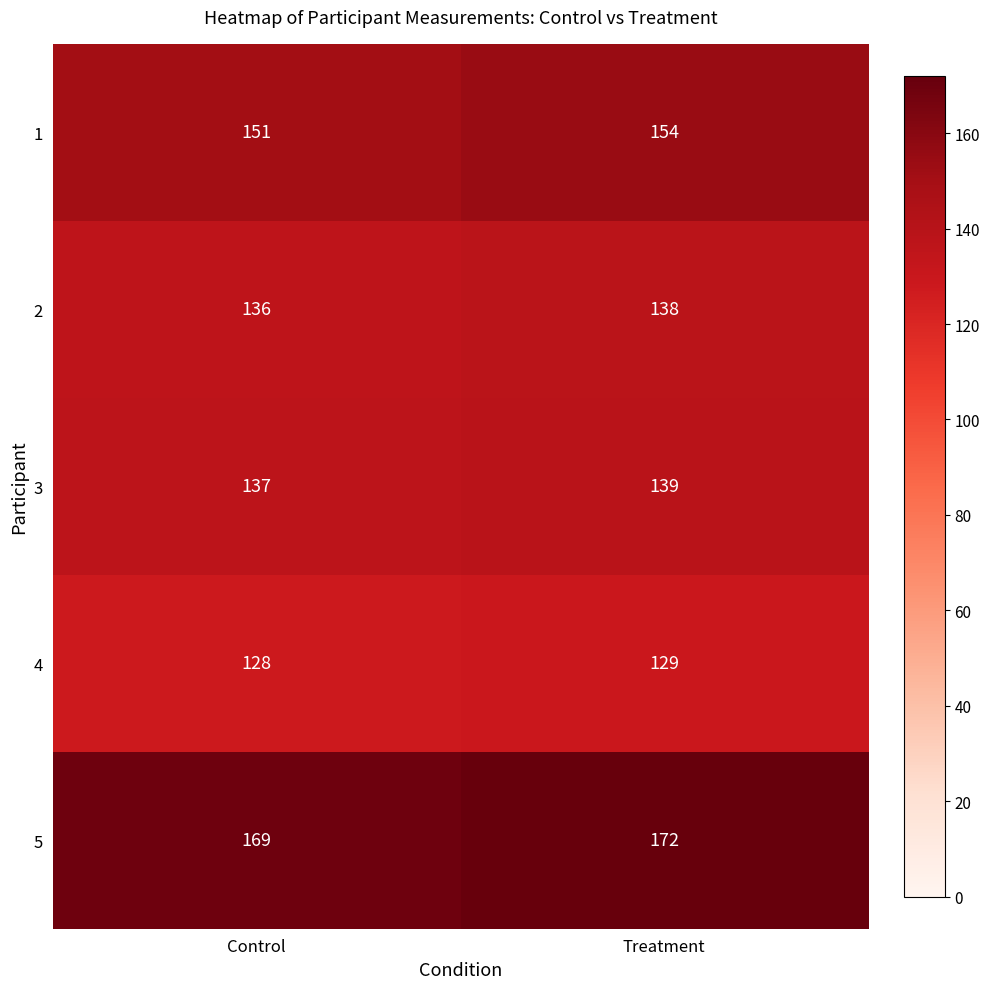

What is the difference between the 1 values at Control and Treatment?

3